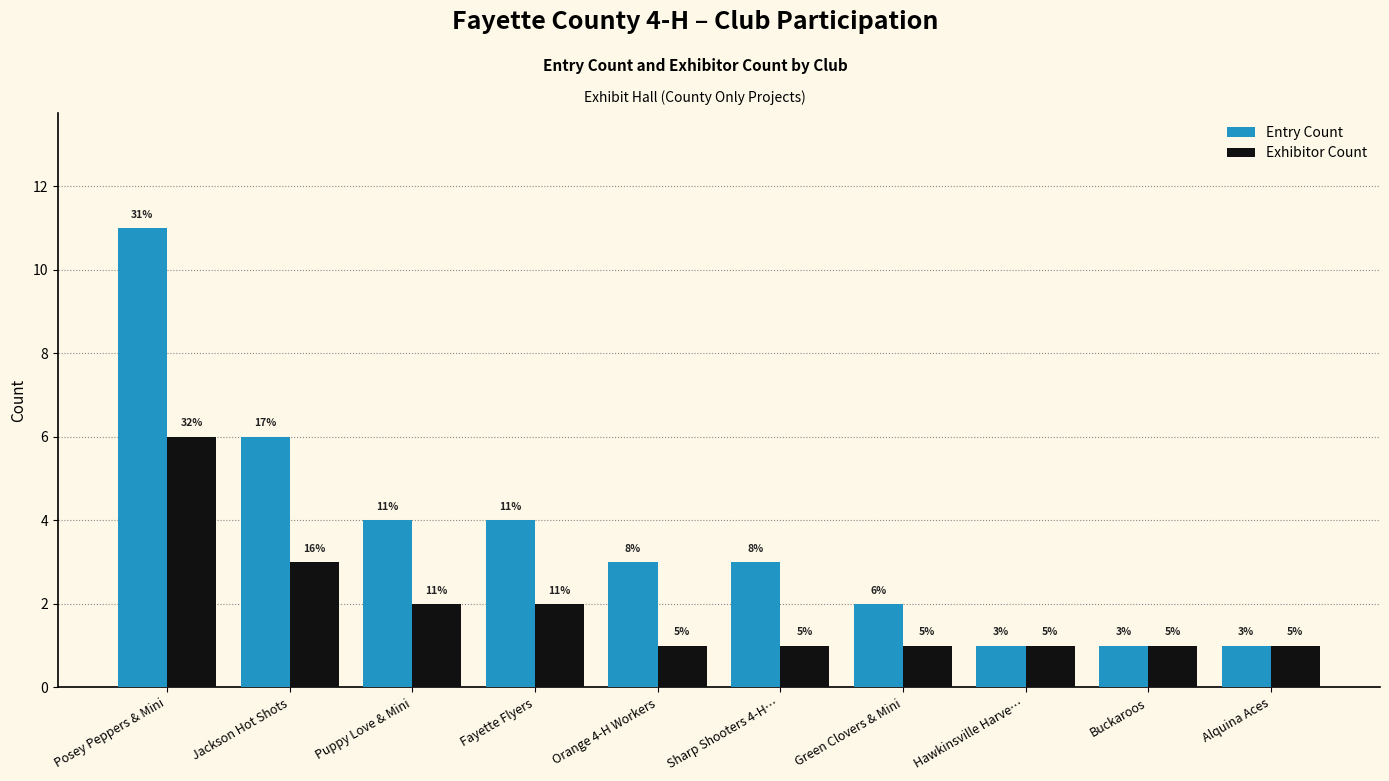

How many bars are there in each group?

2